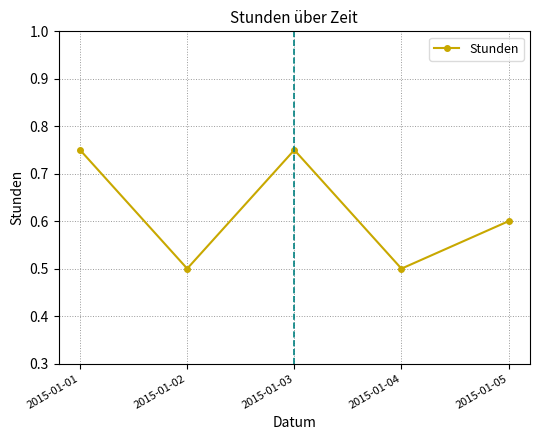

What is the value of the 2nd point from the left?

0.5